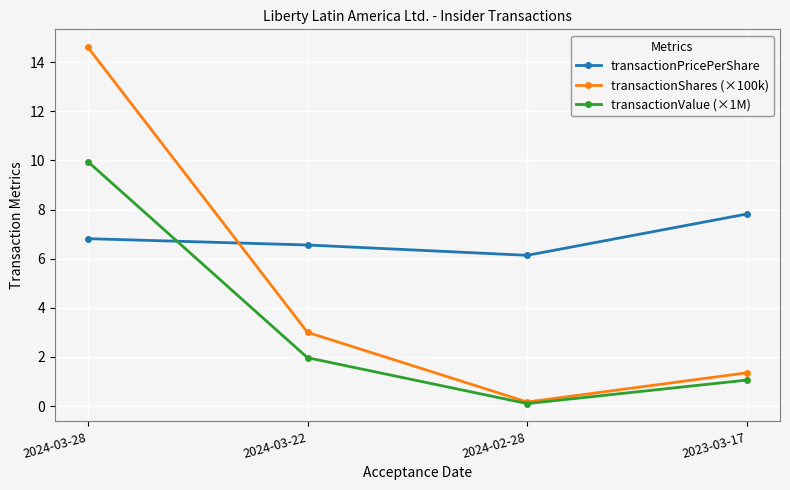

How many lines are shown in the chart?

3